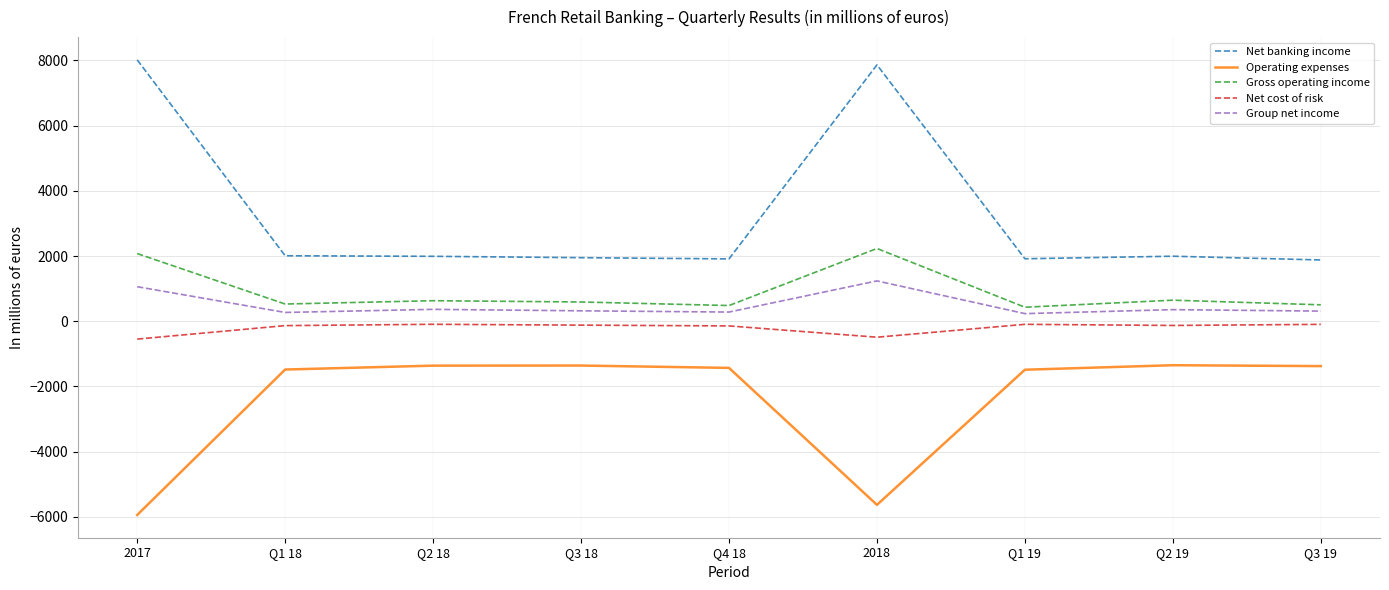

In Group net income, how many points are higher than both neighbors (excluding endpoints)?

3